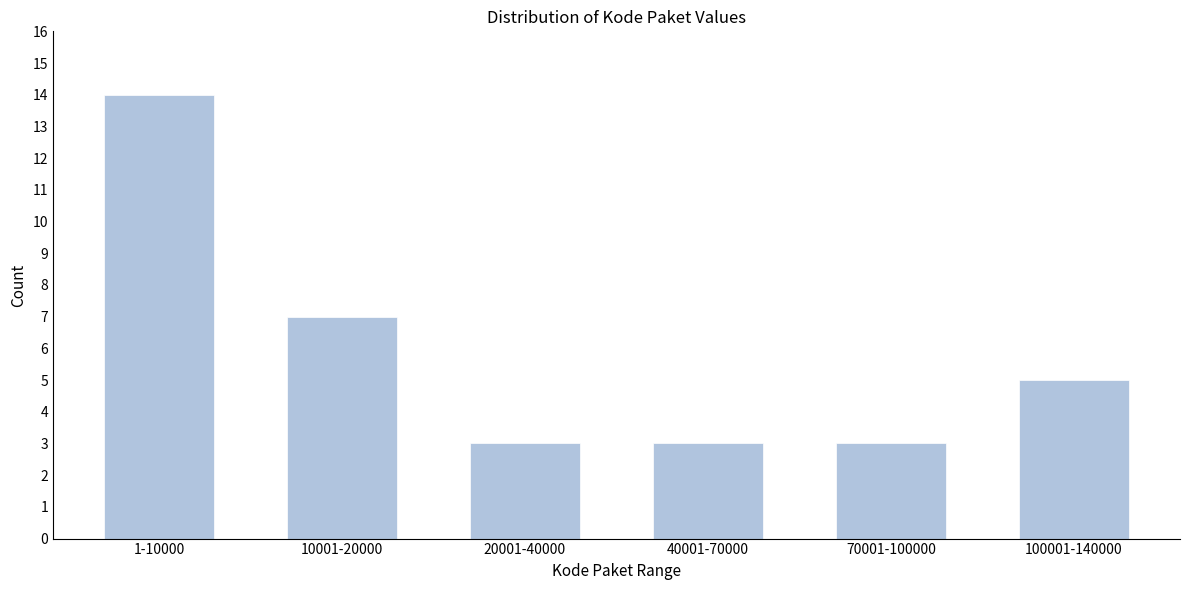

Reading left to right, transcribe all the data shown in this chart.

1-10000=14	10001-20000=7	20001-40000=3	40001-70000=3	70001-100000=3	100001-140000=5